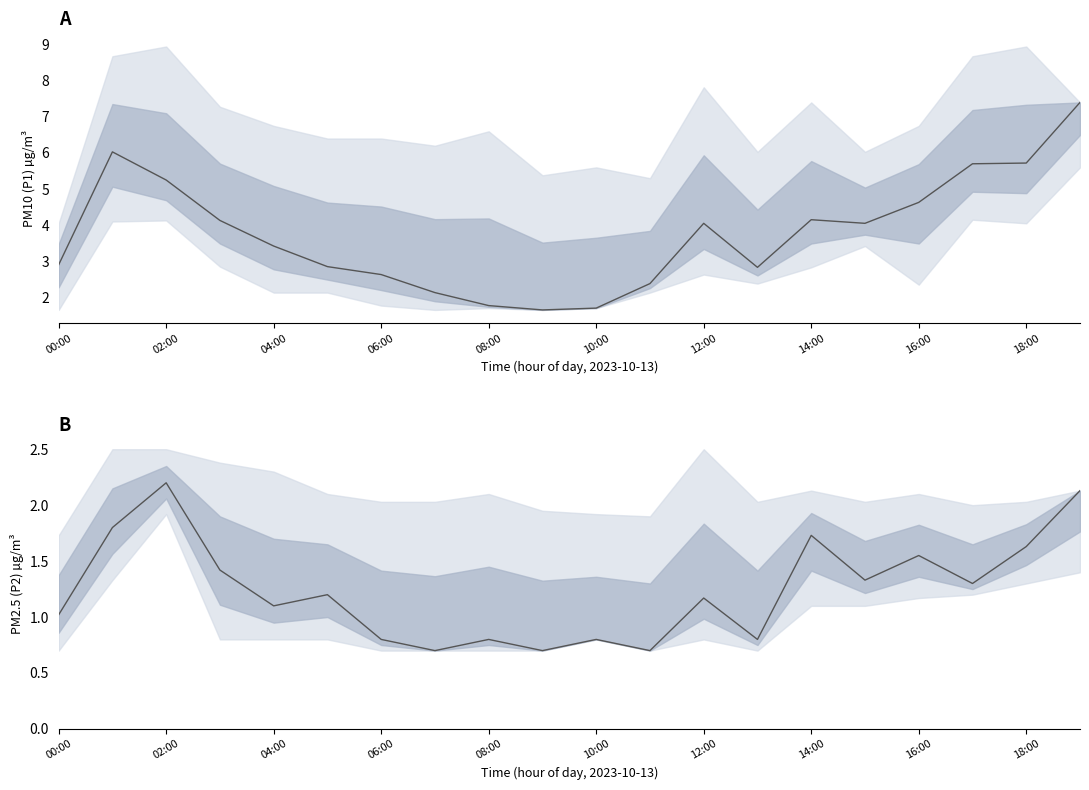

True or false: P1 and P2 cross at least once.

False